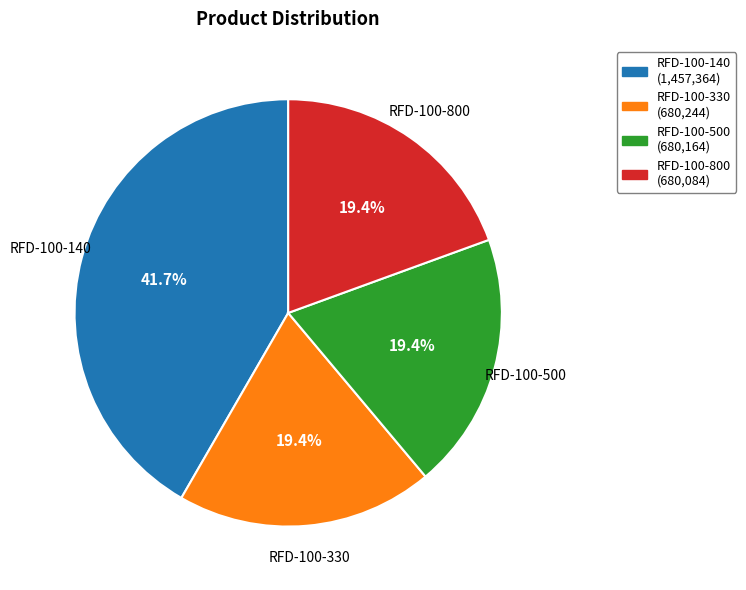

Which slice is the largest?

RFD-100-140